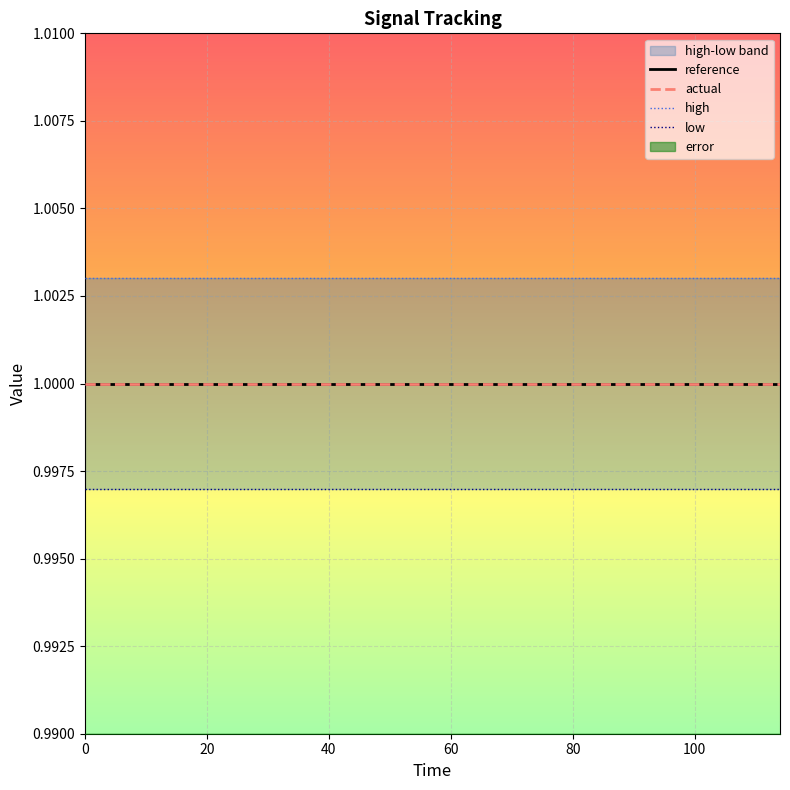

What is the sum of all high values?

20.1